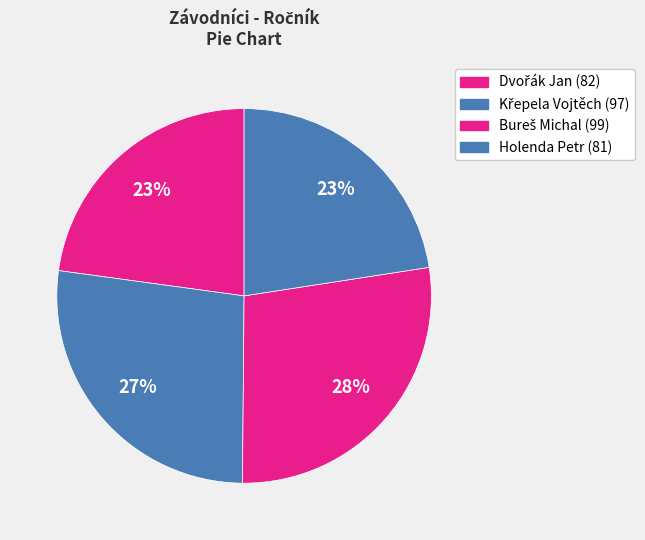

Count the number of slices in the pie.

4